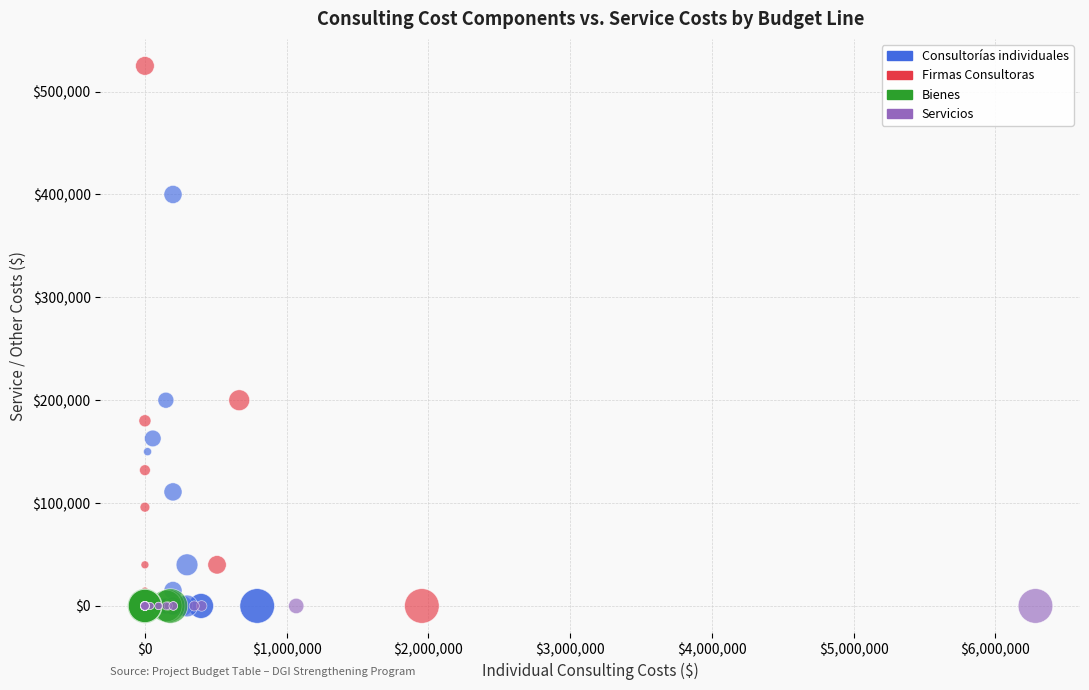

Which series reaches the maximum Y coordinate?

Firmas Consultoras